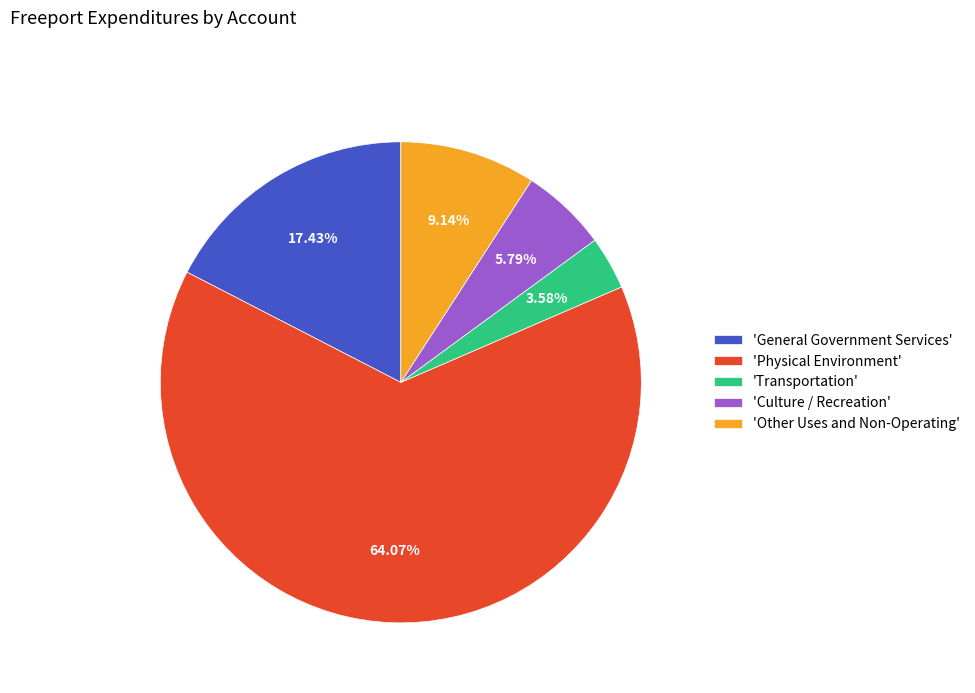

What is the smallest slice in the pie chart?

'Transportation'